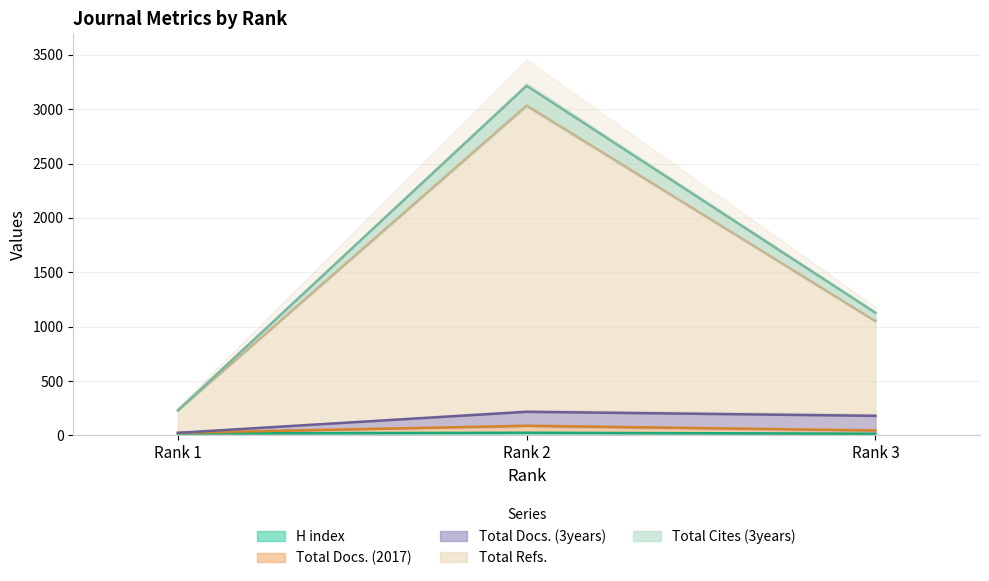

What is the difference between the maximum and minimum values in the Total Docs. (2017) series?

65